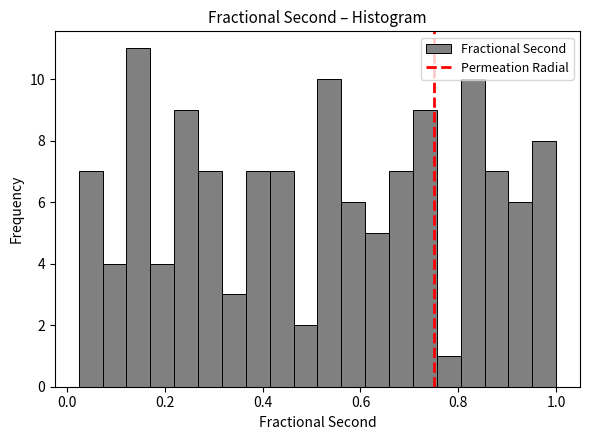

Around what value on the x-axis is the tallest bar? Give the approximate position of its centre, as read against the axis.

0.14